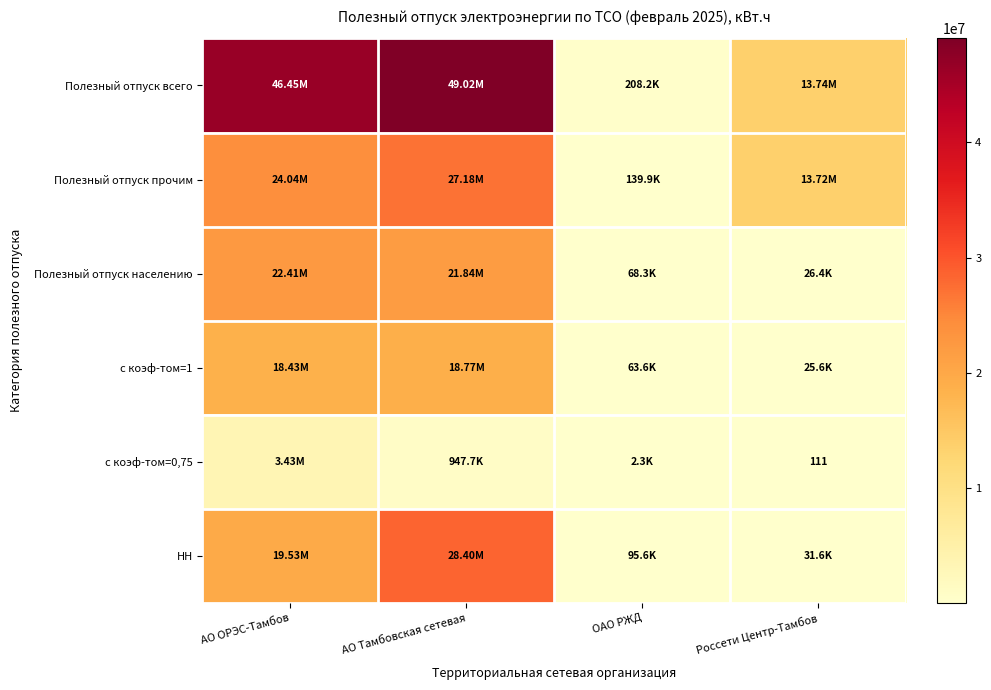

Count the number of data series in this chart.

6